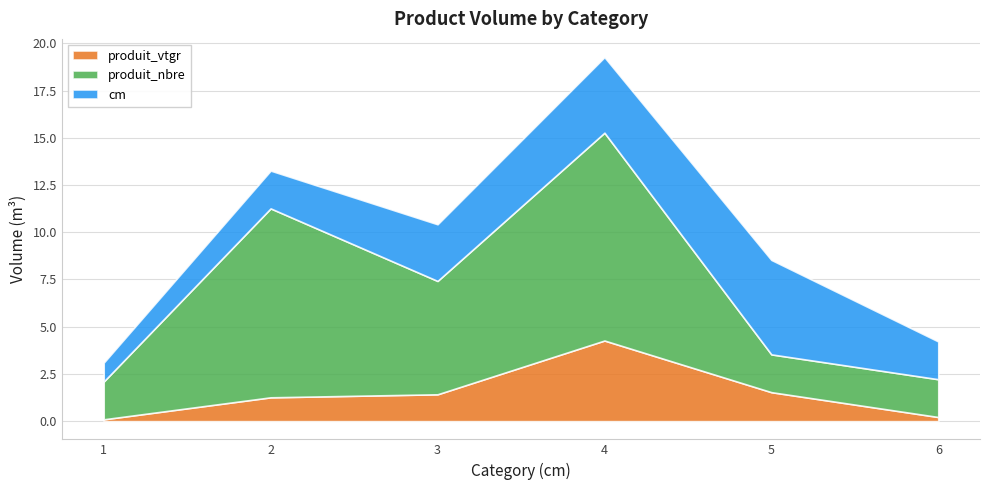

How many interior local peaks does the cm series have?

1